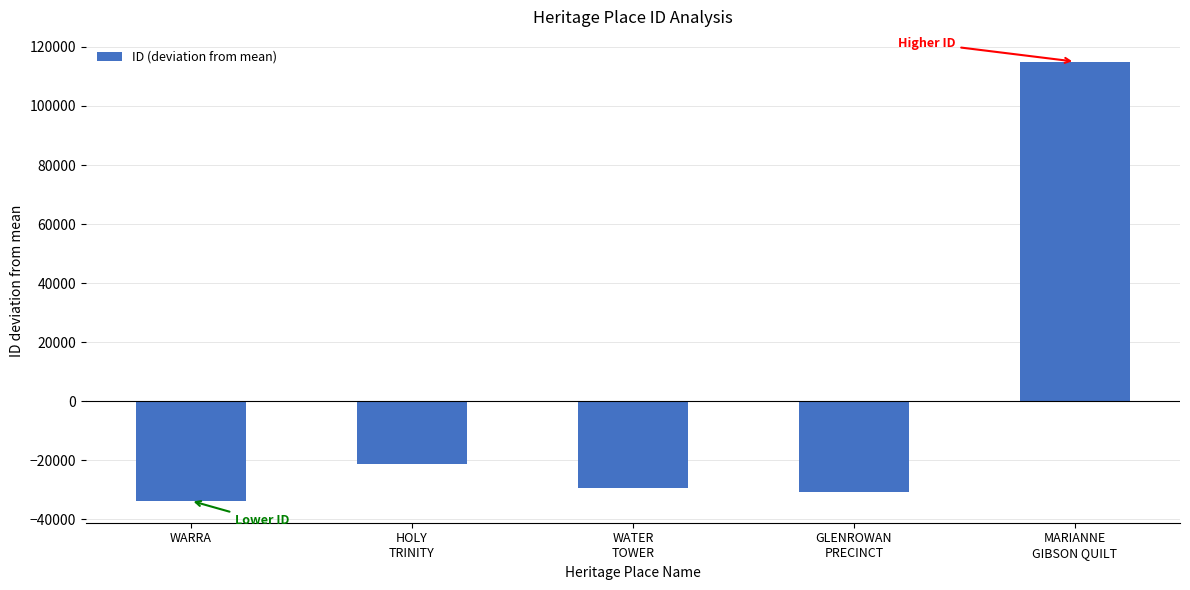

How many distinct data groups are displayed?

1